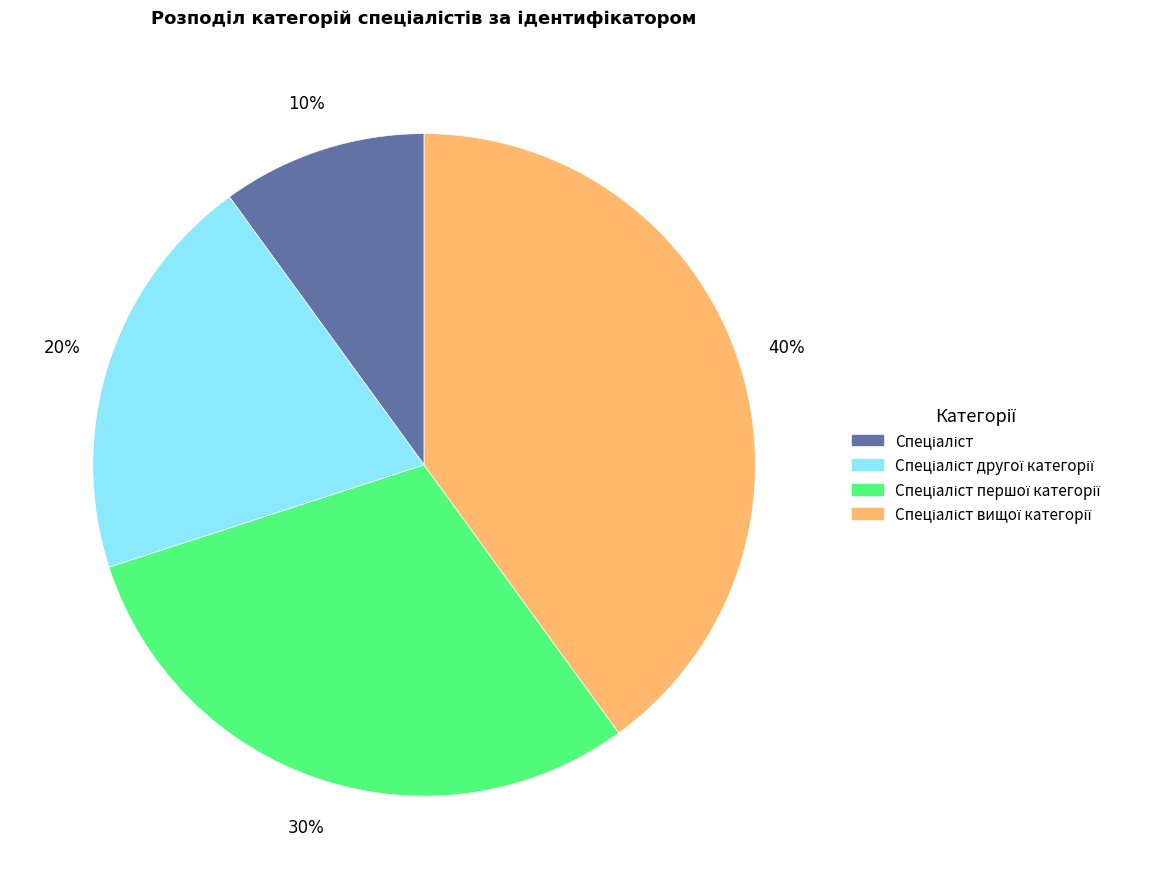

To the nearest percent, what is the average slice percentage?

25%